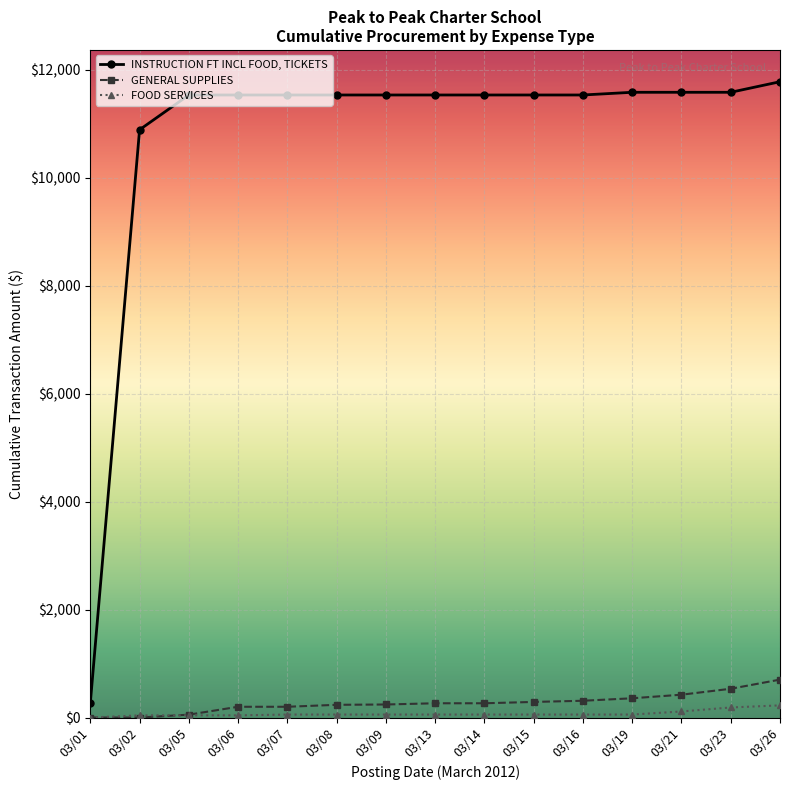

Which series changed the most between 03/02 and 03/23?

INSTRUCTION FT INCL FOOD, TICKETS